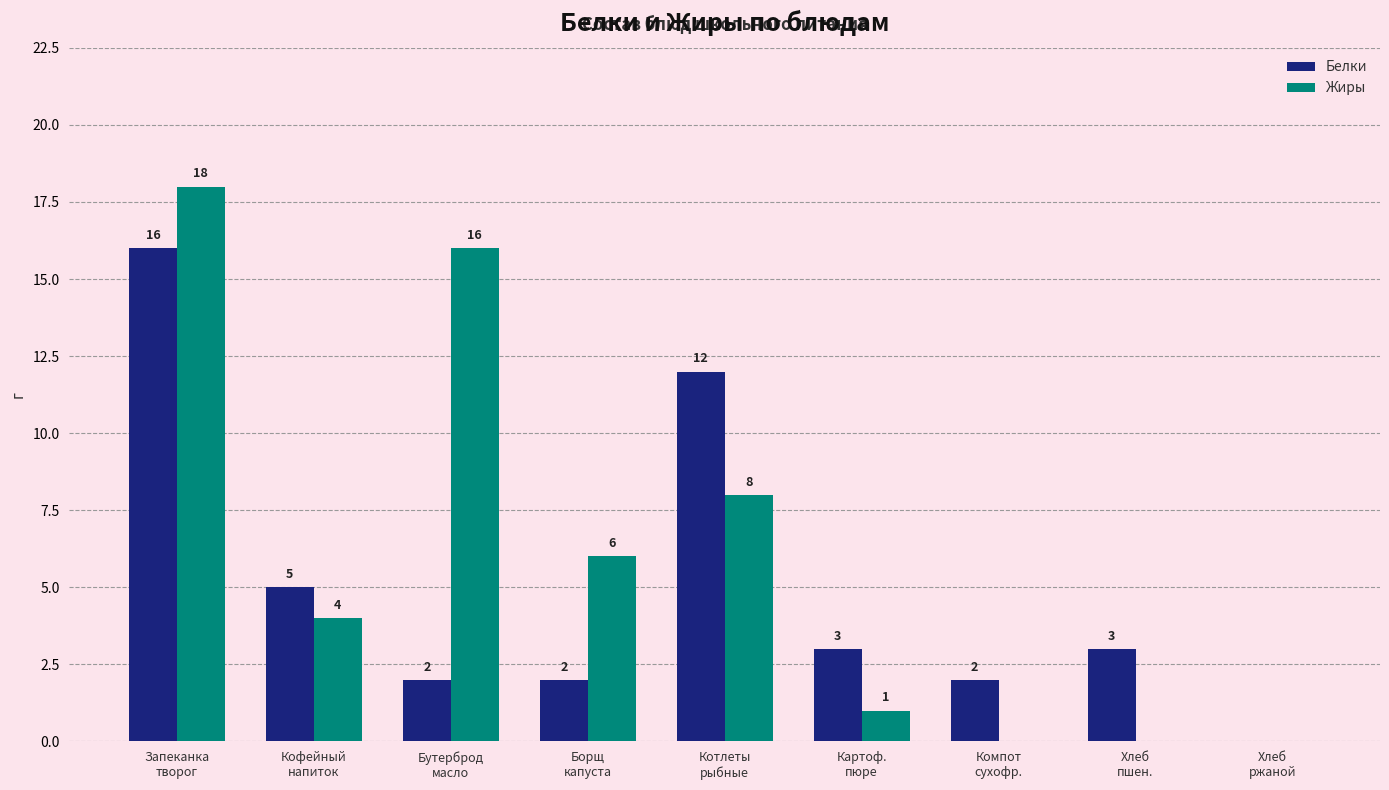

Which series has the largest total across all categories?

Жиры